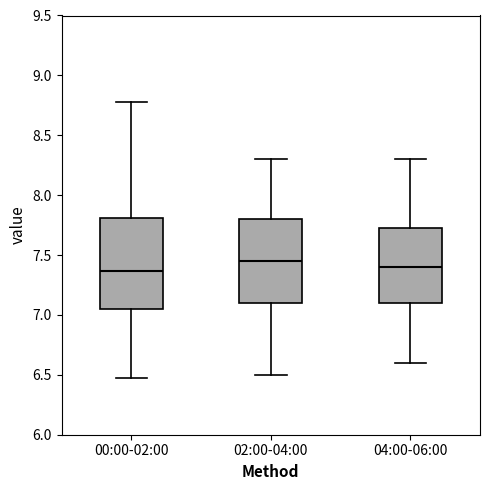

Reading left to right, transcribe this box plot: for each box, give where its median line is, the range the box spans, and where its two whiskers end, as read against the y-axis. The values are not printed on the chart, so give them approximately, as read against the axis.

00:00-02:00: median 7.35, box 7.05 to 7.80, whiskers 6.45 to 8.80
02:00-04:00: median 7.45, box 7.10 to 7.80, whiskers 6.50 to 8.30
04:00-06:00: median 7.40, box 7.10 to 7.75, whiskers 6.60 to 8.30